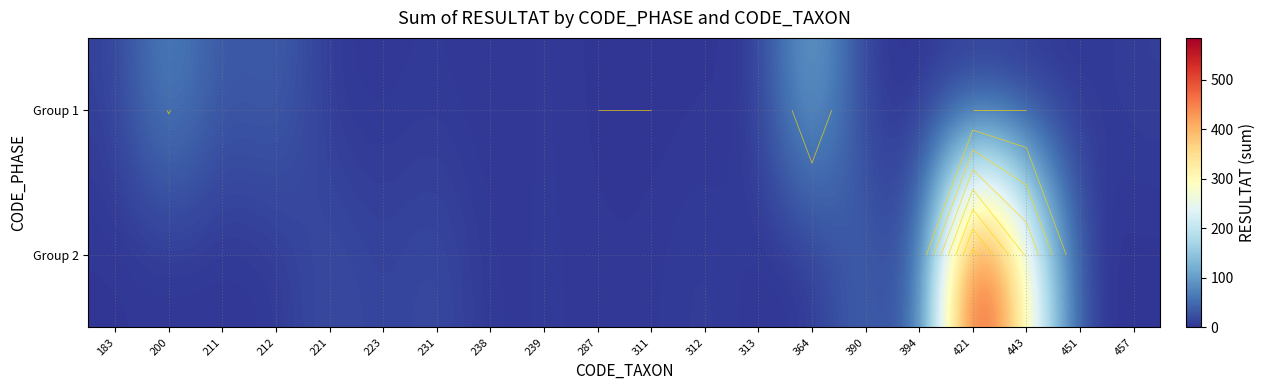

How many values in Group 1 are above zero?

15